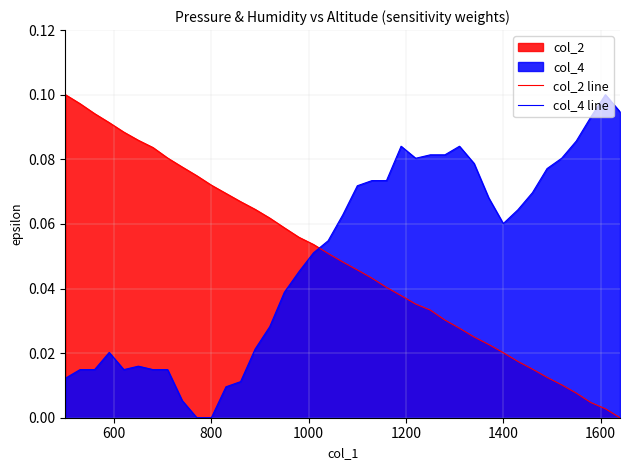

Which series ends up on top after the final intersection of col_4 line and col_2 line?

col_4 line